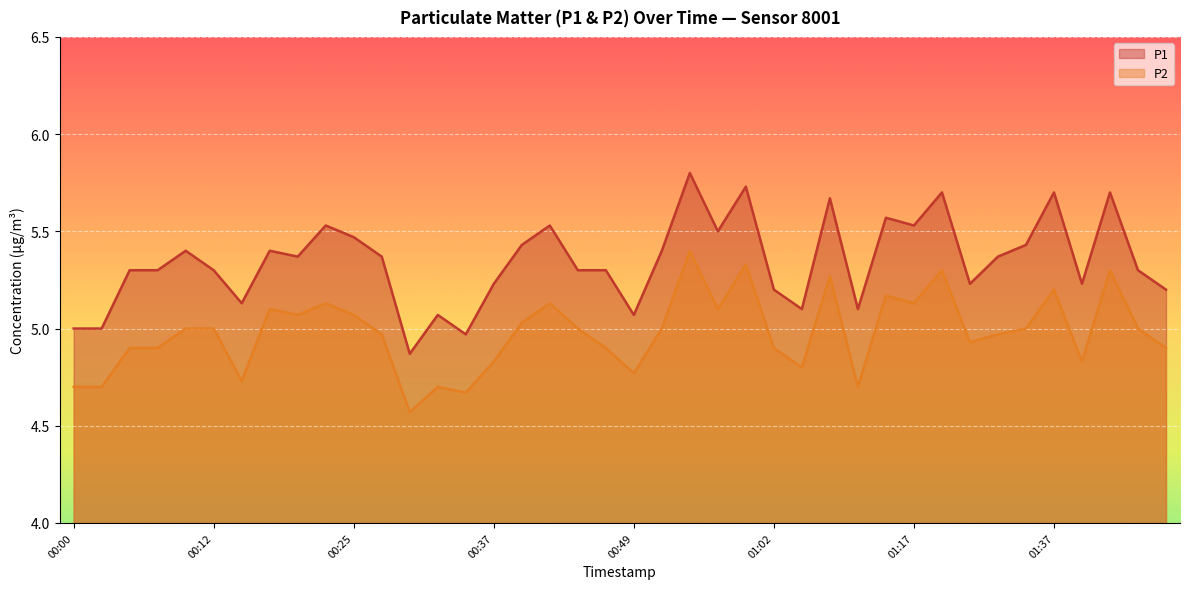

What is the label of the 1st point from the left?

00:00